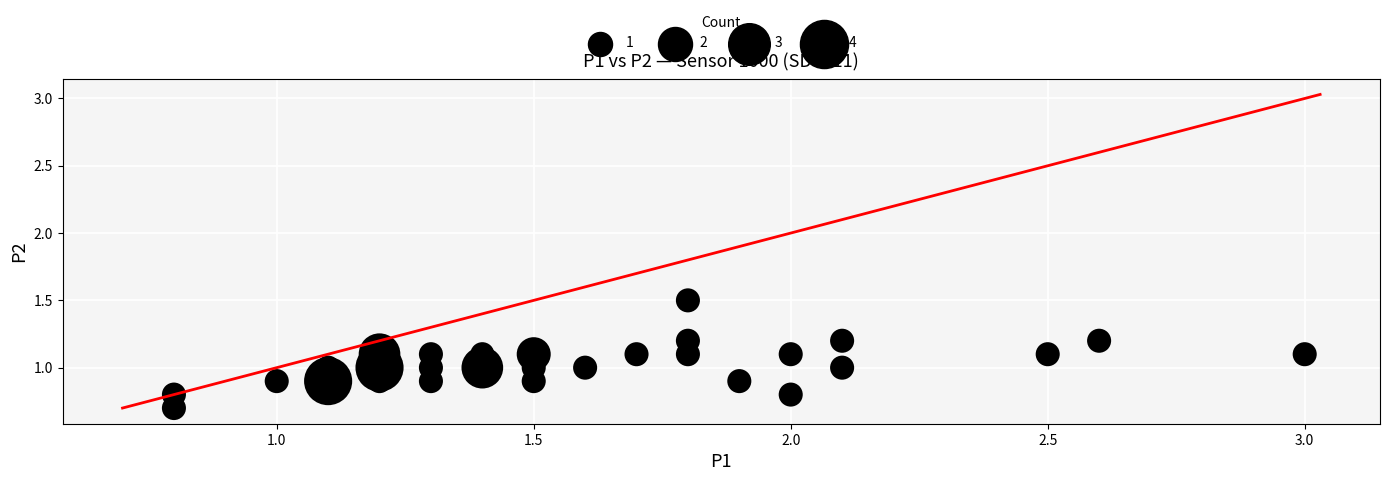

What is the range of X values (max minus min)?

2.2